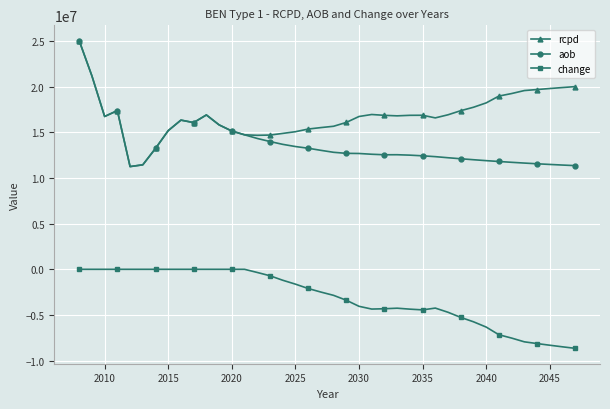

Which series has the largest total across all categories?

rcpd